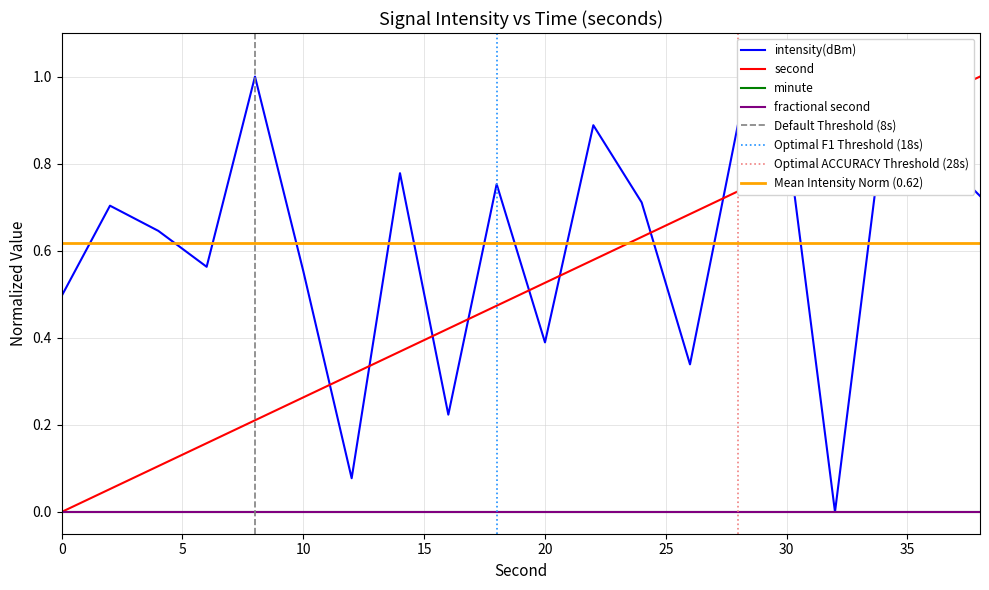

At which category is the sum across all series the highest?

36